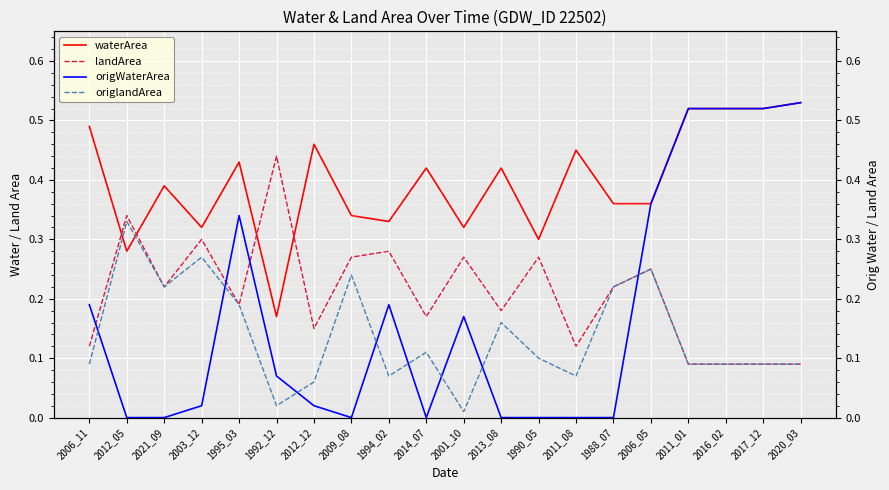

What is the label of the 7th point from the left?

2012_12